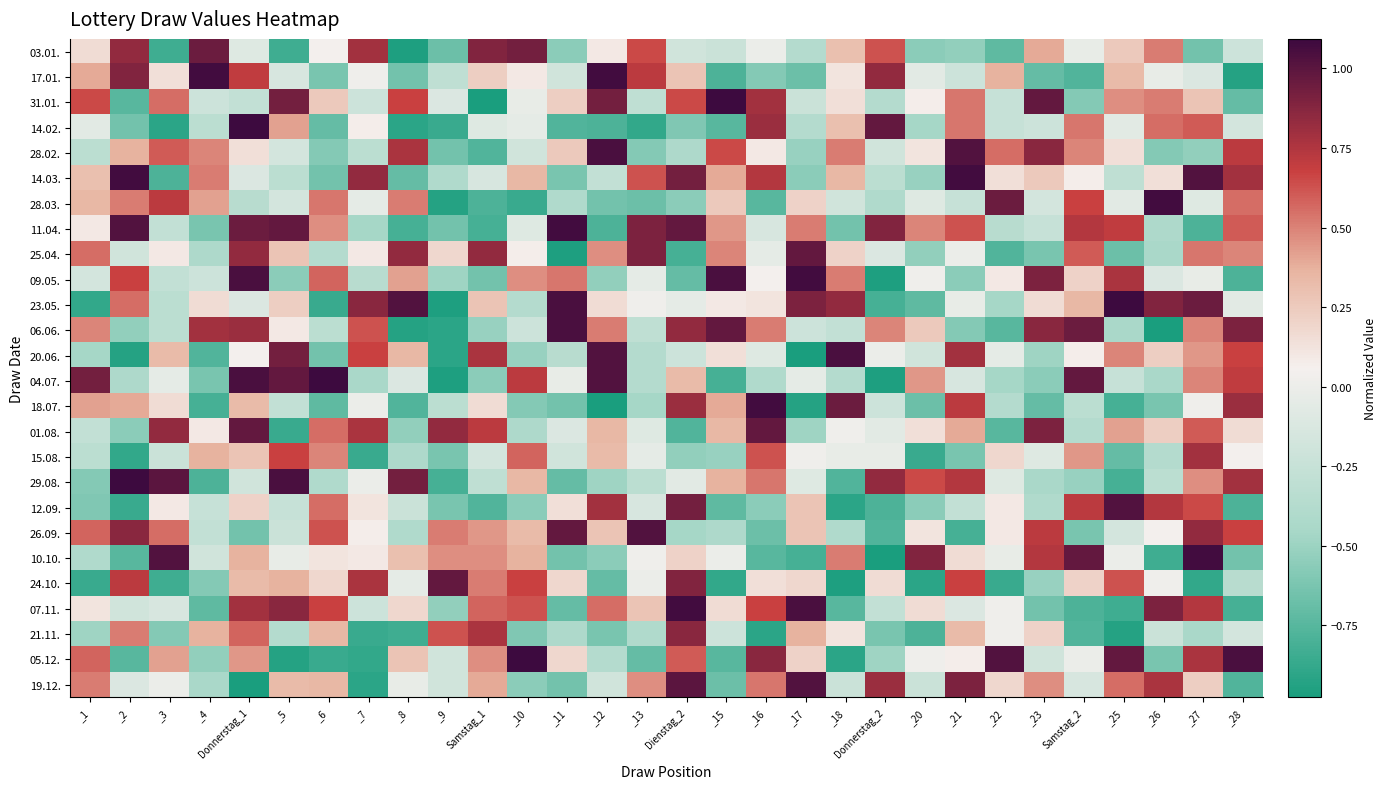

At which category is the sum across all series the highest?

Donnerstag_1